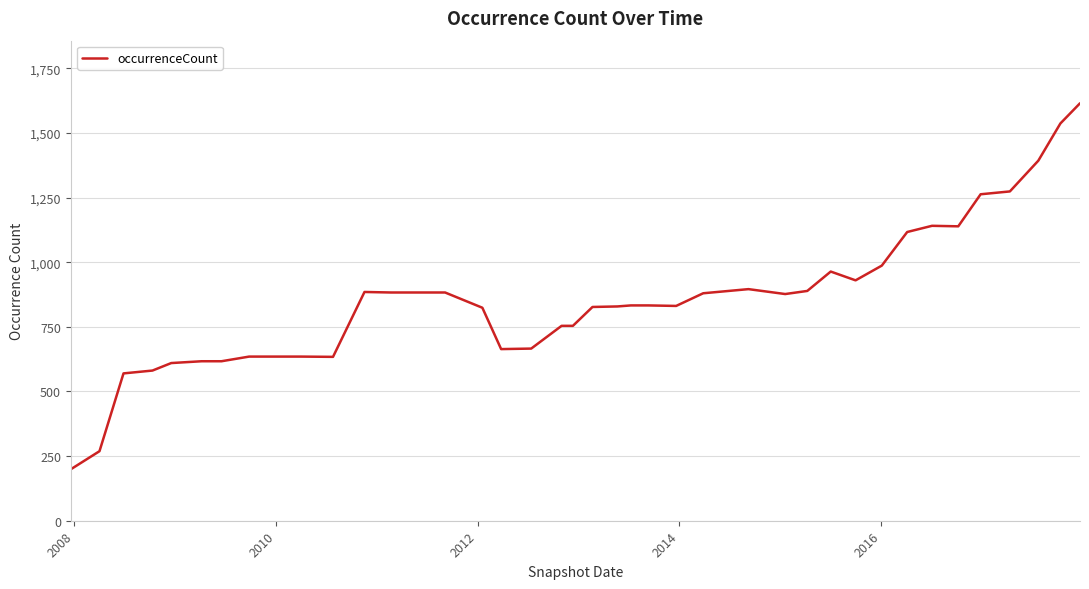

What is the minimum value shown in the chart?

199